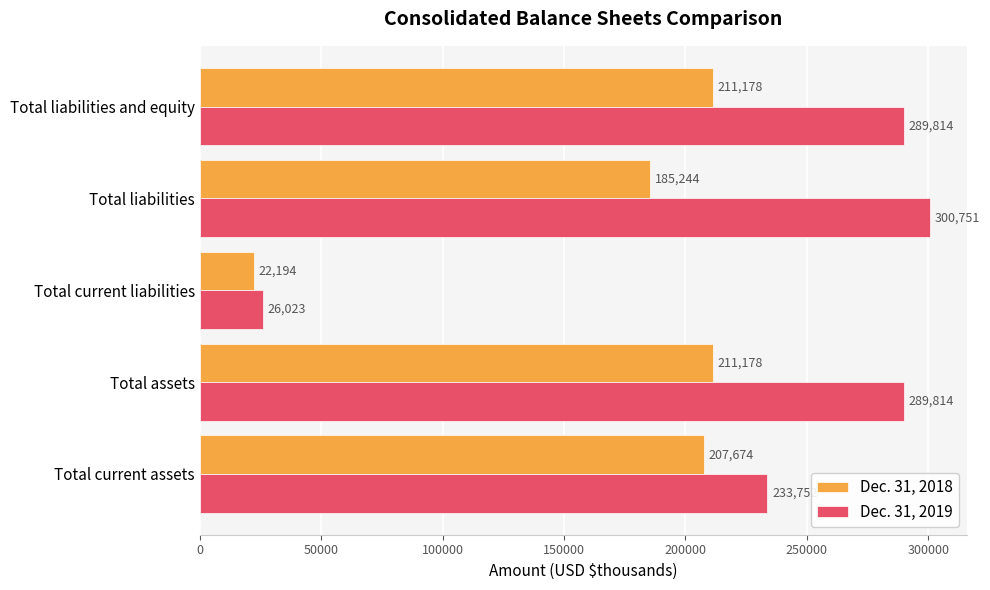

What is the difference between the second highest and second lowest values in the Dec. 31, 2019 series?

56062